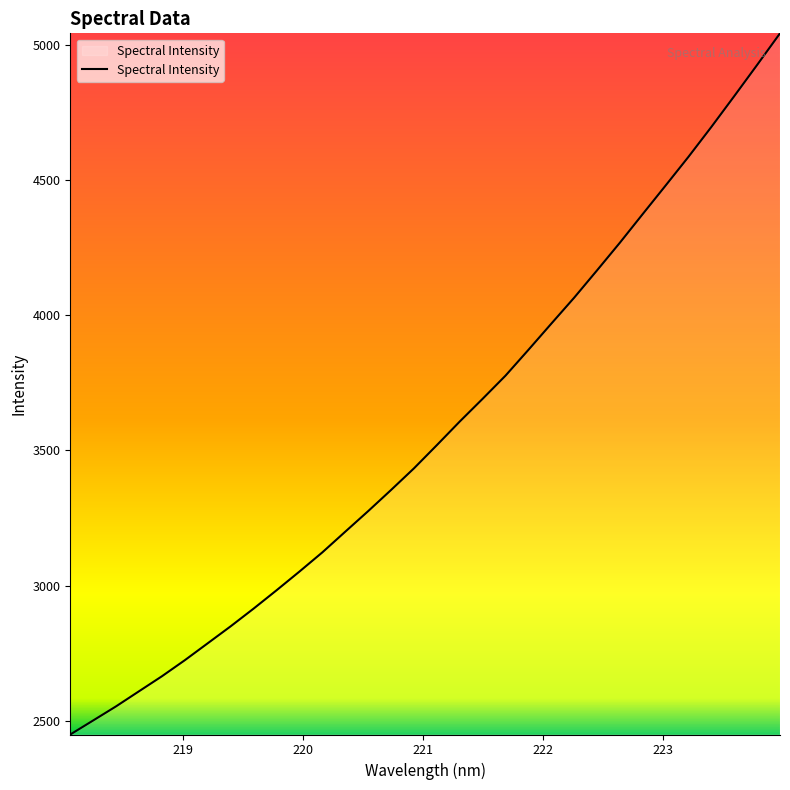

What is the difference between the maximum and minimum values?

2592.9